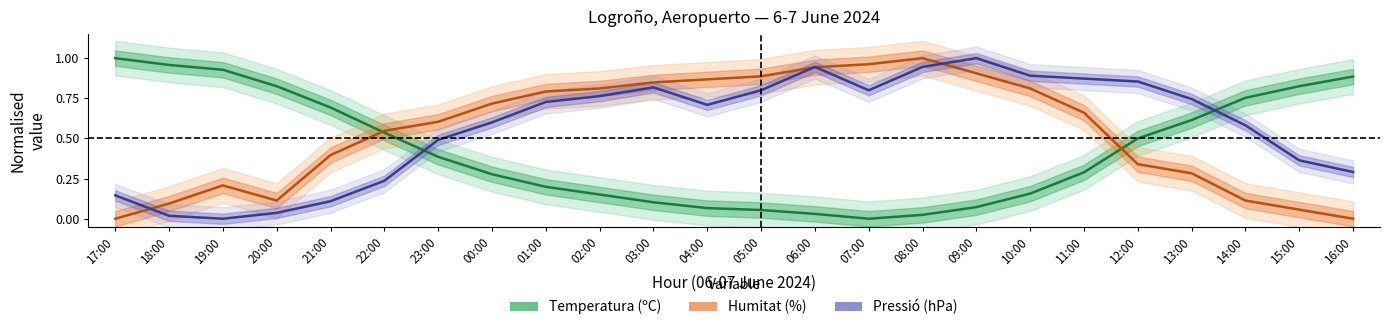

What is the sum of the Humitat (%) values at 03:00 and 01:00?

1.6